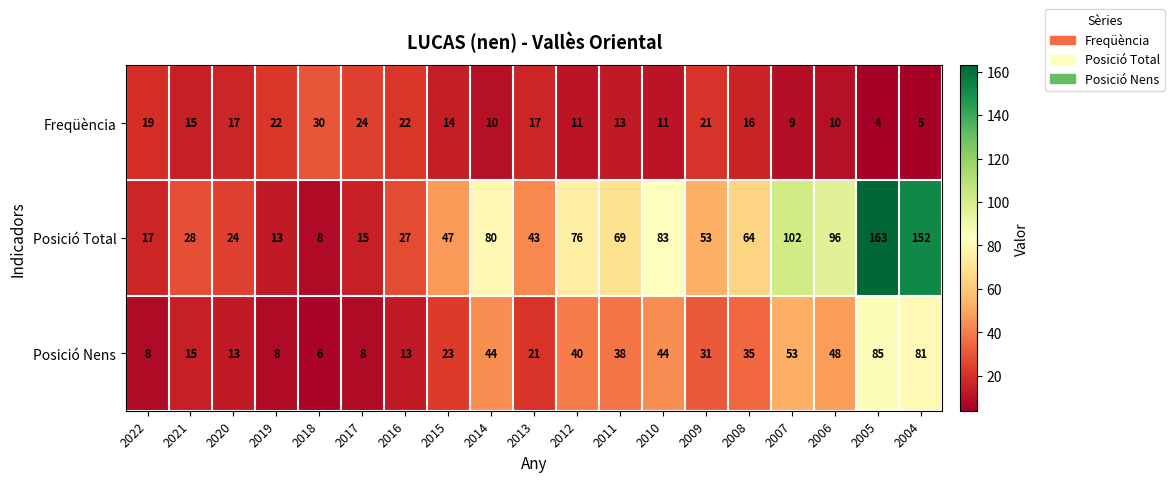

At which label does Posició Nens first exceed 31?

2014